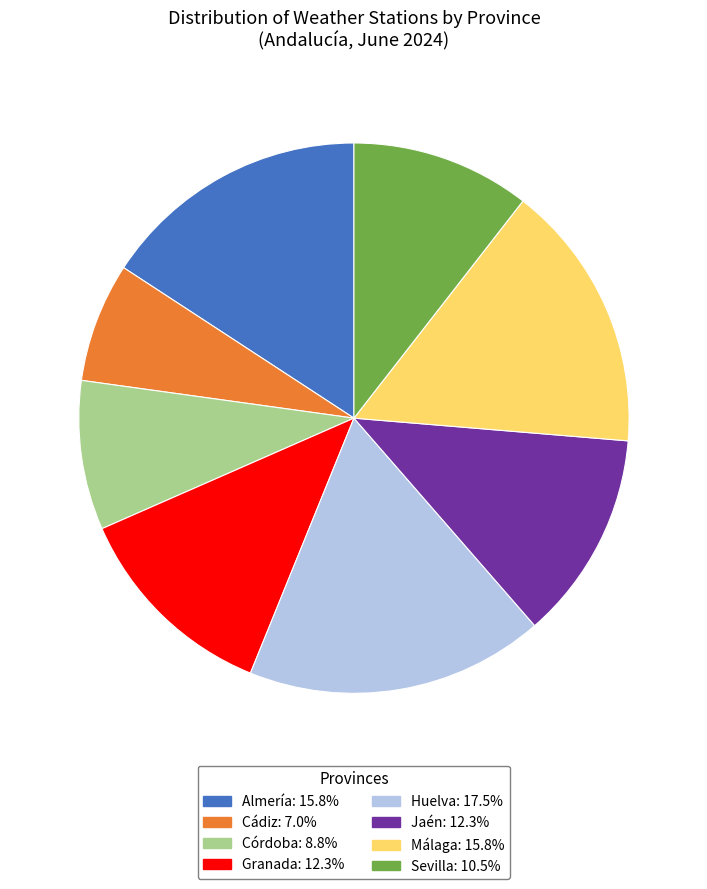

How many slices are in this pie chart?

8